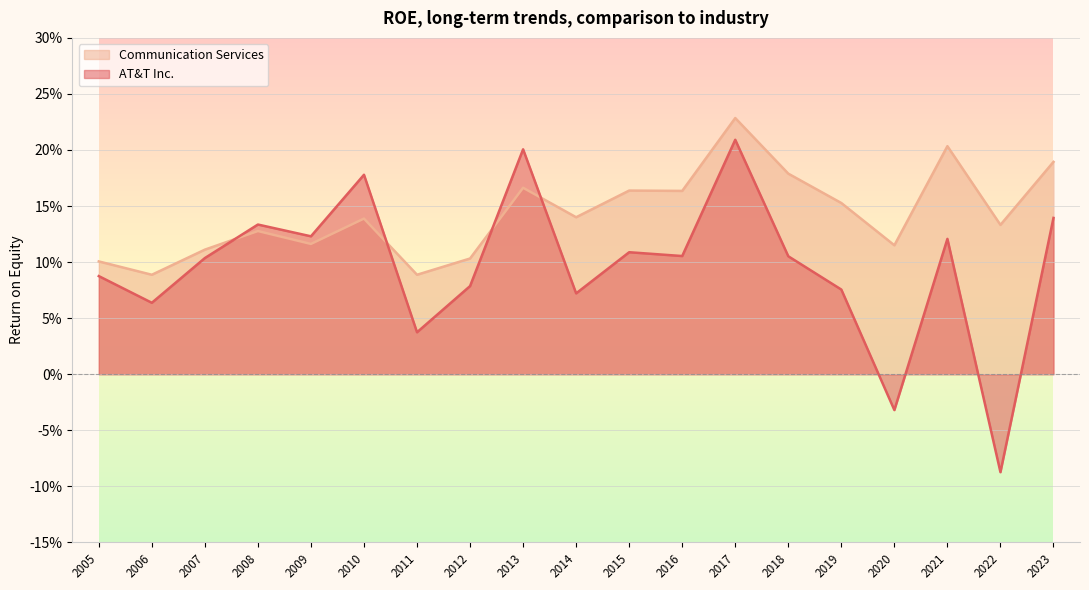

How many interior local valleys does the AT&T Inc. series have?

7